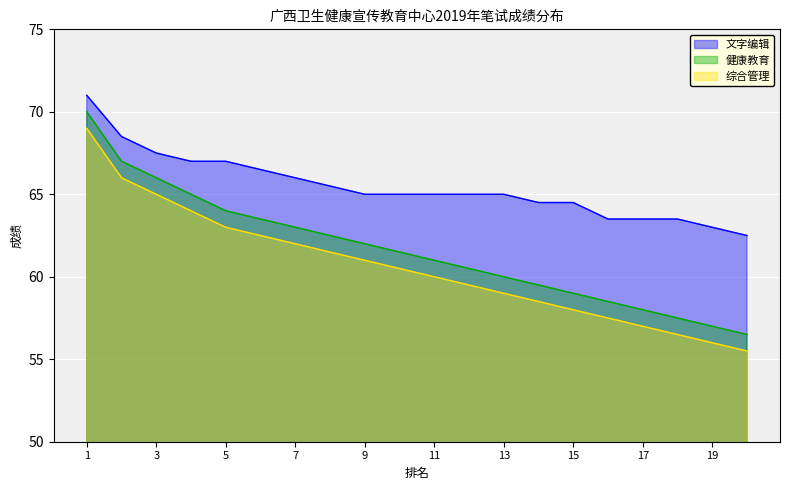

The 健康教育 series shows 100.7 at 9. True or false?

False